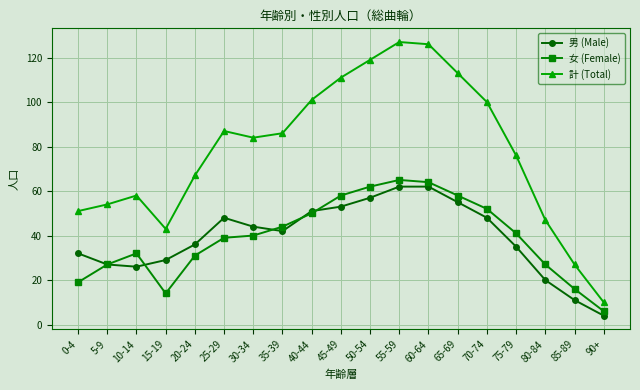

At which category does 計 (Total) reach its first local valley?

15-19